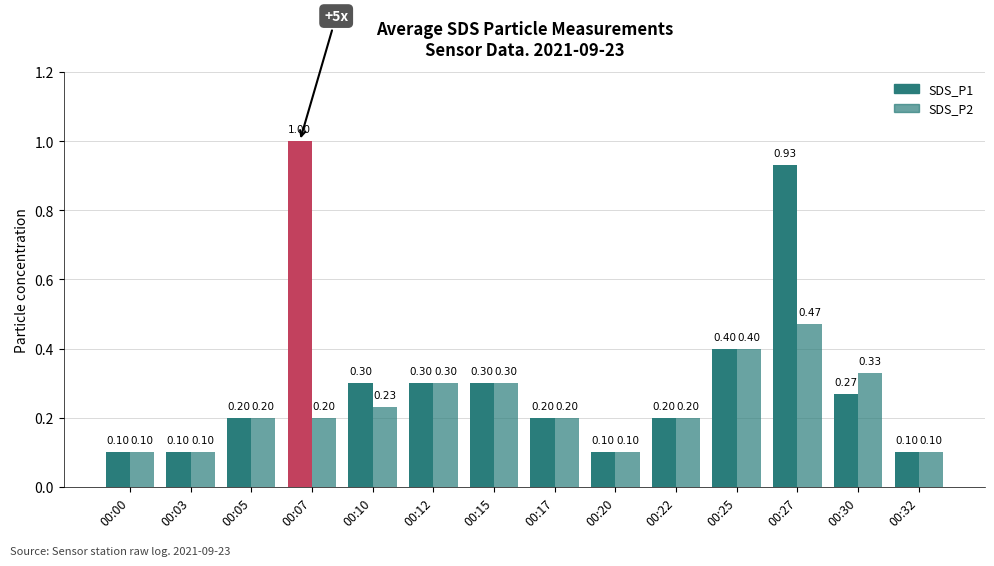

What is the difference between the maximum and minimum values in the SDS_P1 series?

0.9